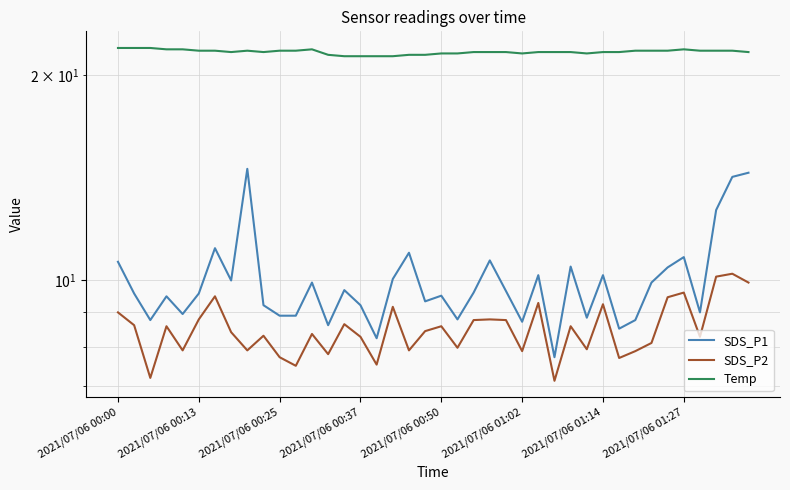

True or false: SDS_P2 has a value of 13.6 at 2021/07/06 00:50.

False